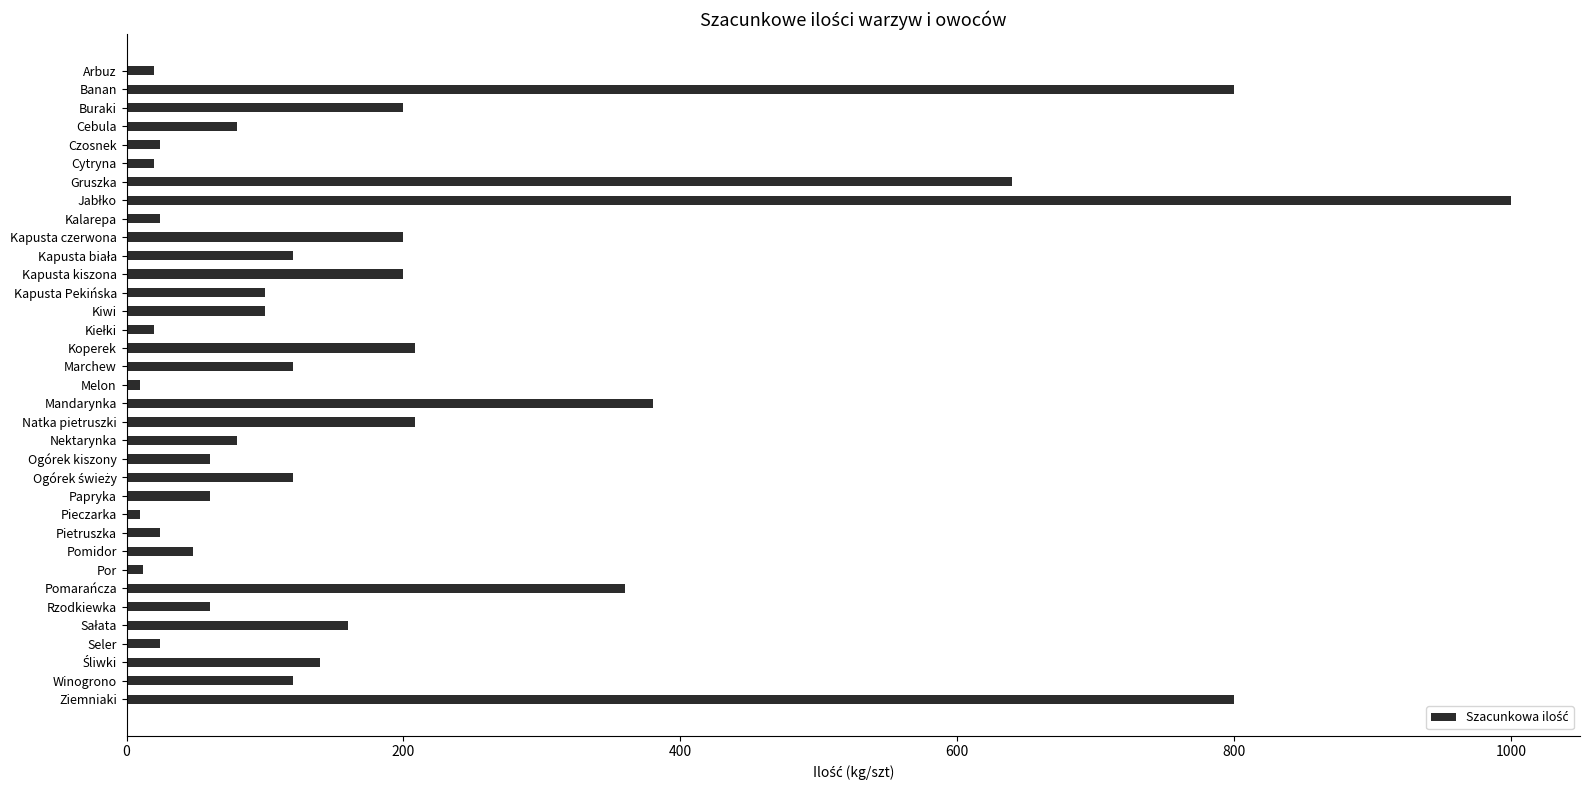

How many data points does each series have?

35